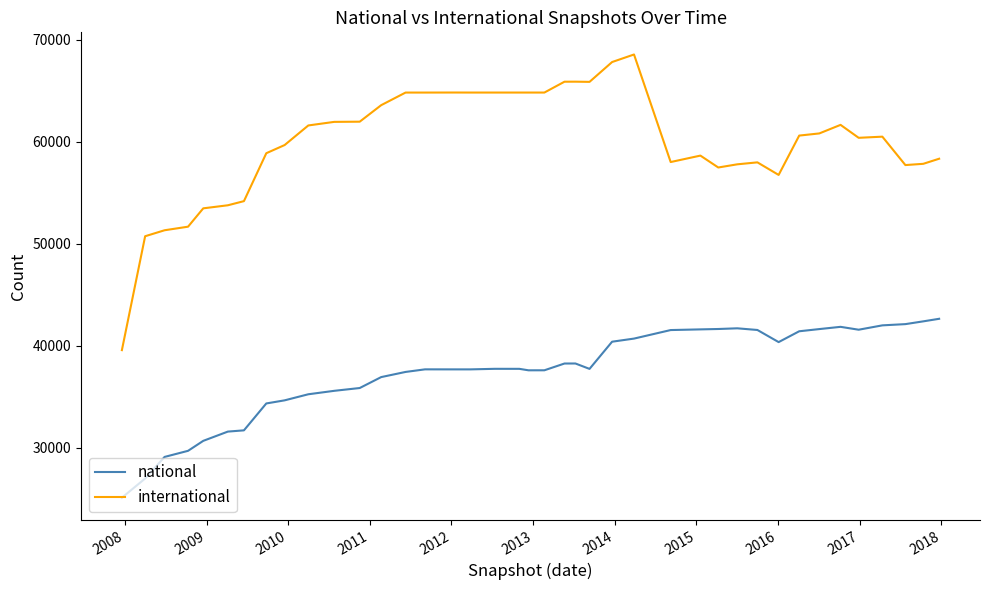

Does the chart display data point markers on the line(s)?

No